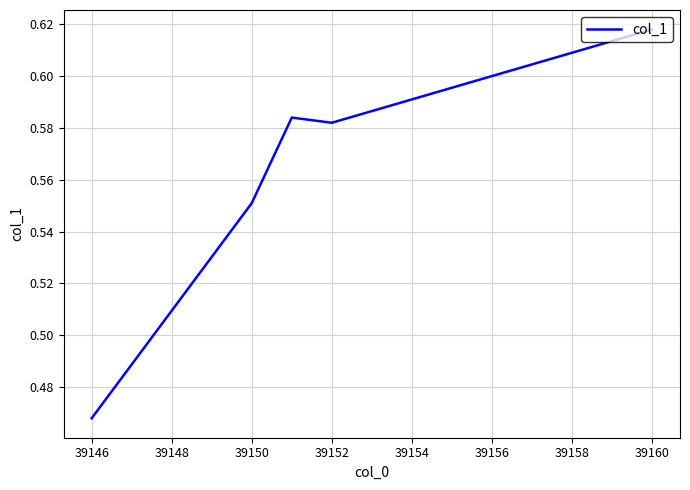

Count the values in the range 0 to 1.

5